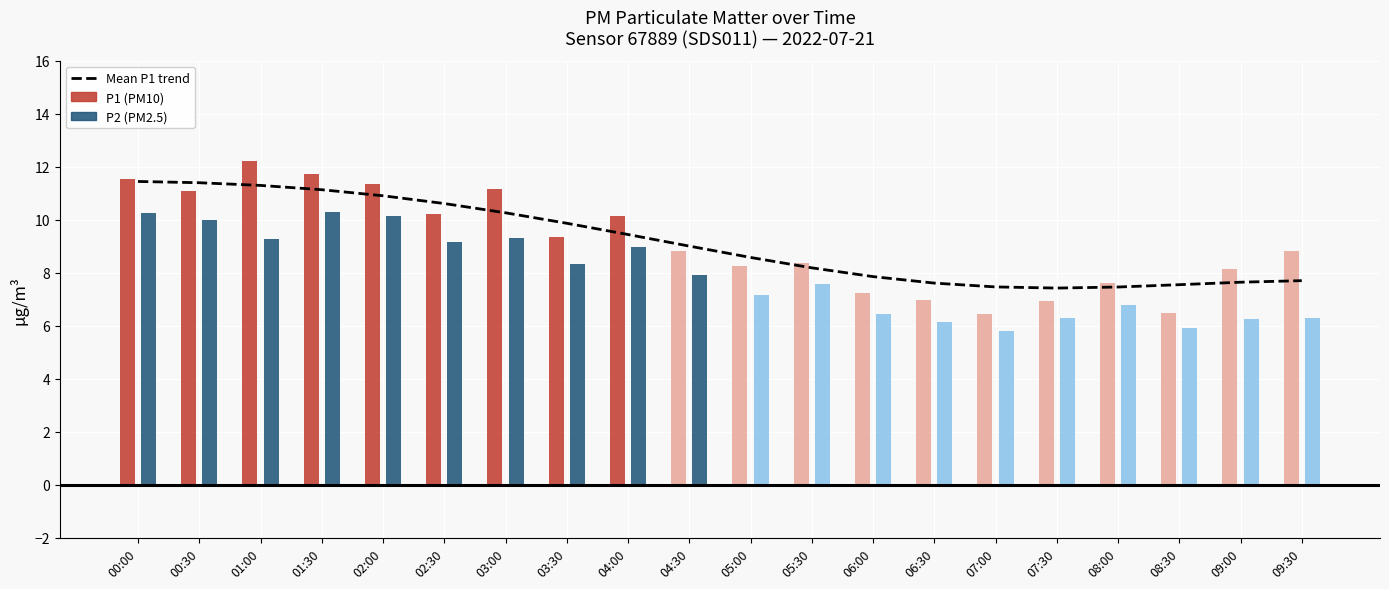

True or false: the data shows 7.8 at 00:30.

False